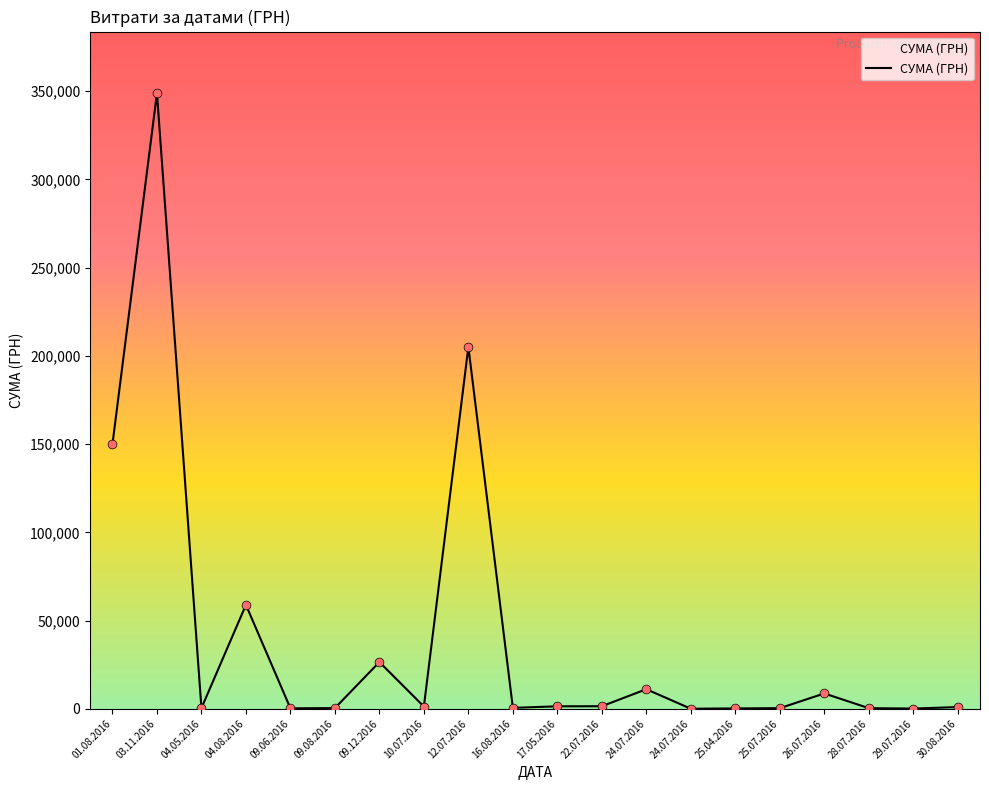

How many lines are shown in the chart?

1